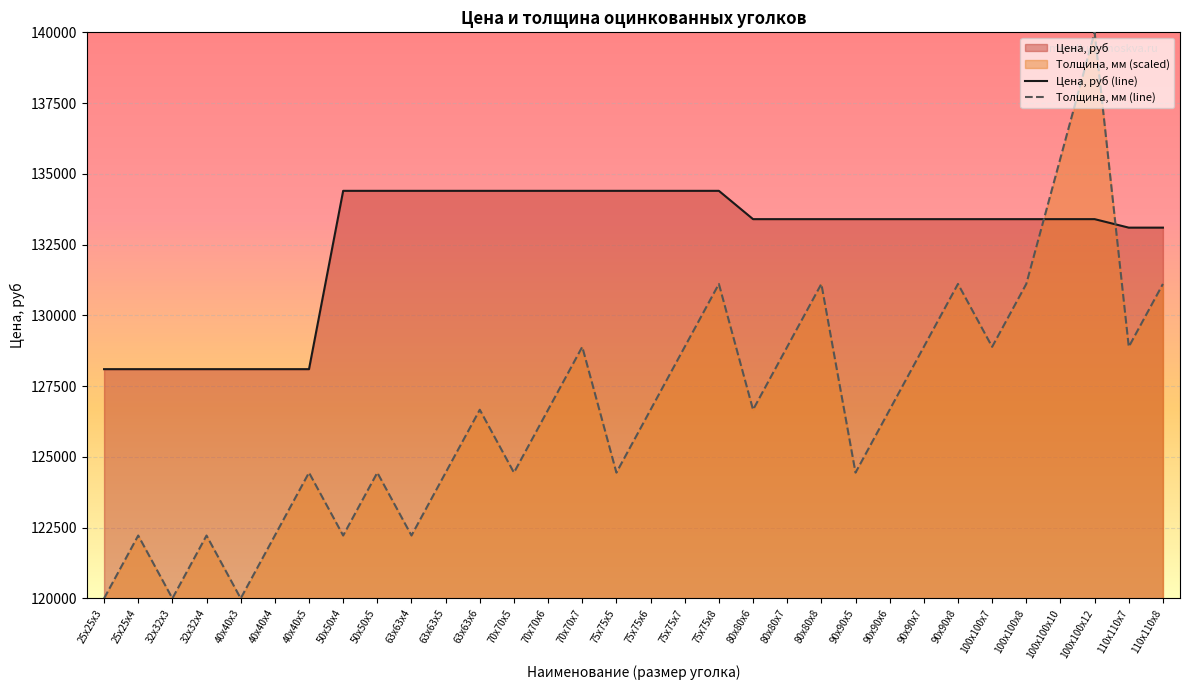

Which category has the lowest value across all series?

25х25х3